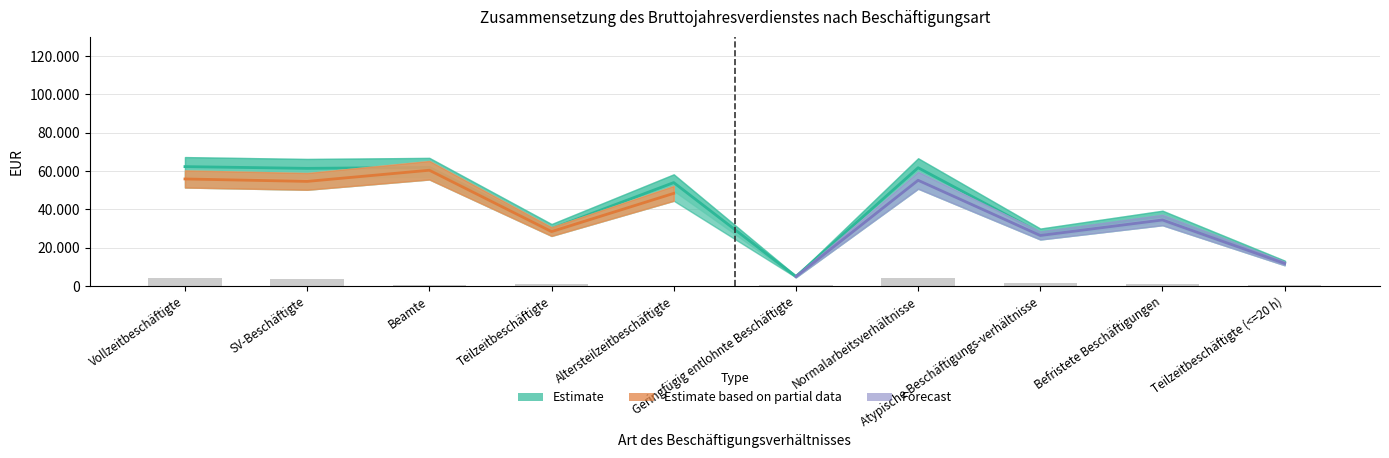

What is the highest value of the Bruttojahresverdienst (Anzahl 1000) series?

4137